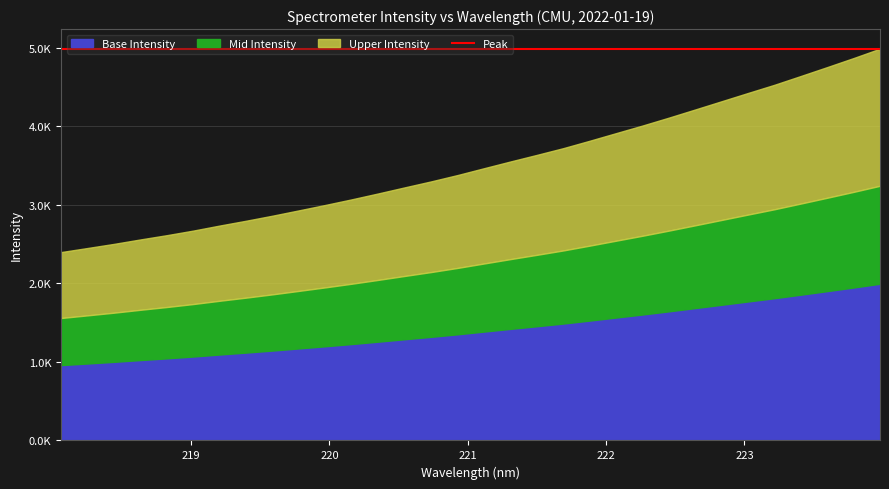

What value does the data have at 221.4993?

3637.4